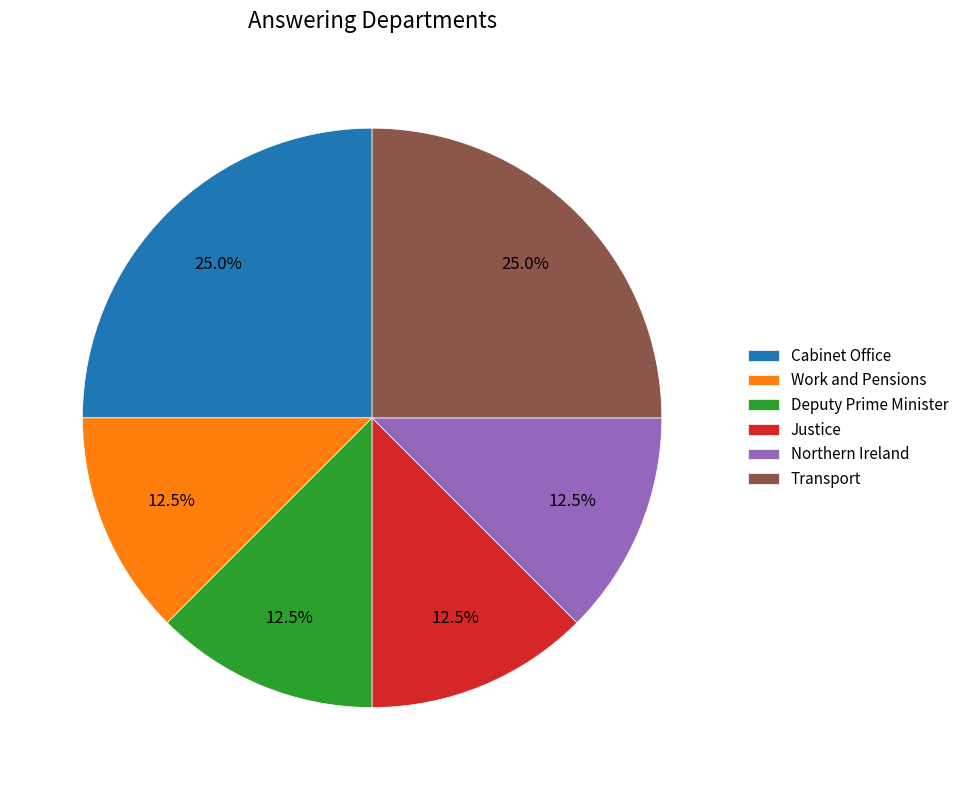

Does any single category account for the majority?

No